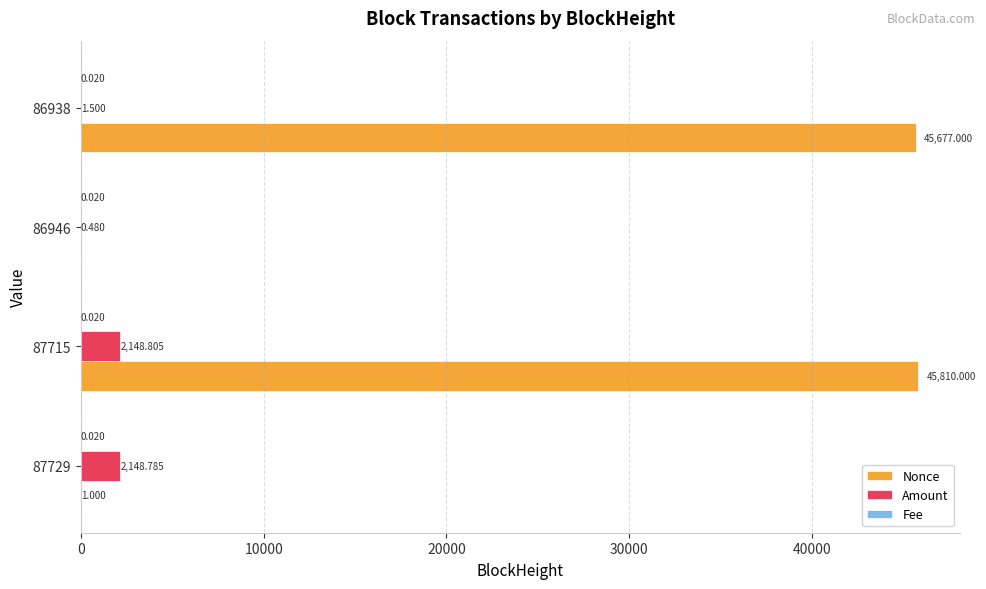

How many distinct data groups are displayed?

3